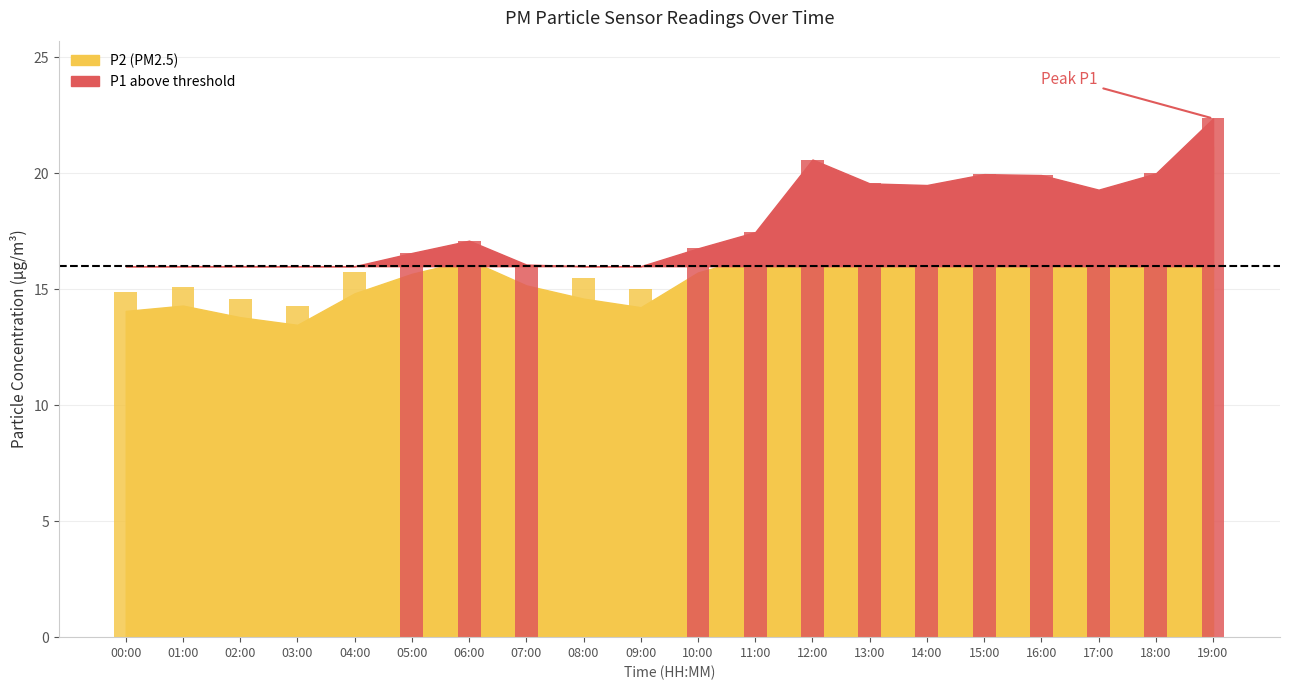

Which series has the largest total across all categories?

P1